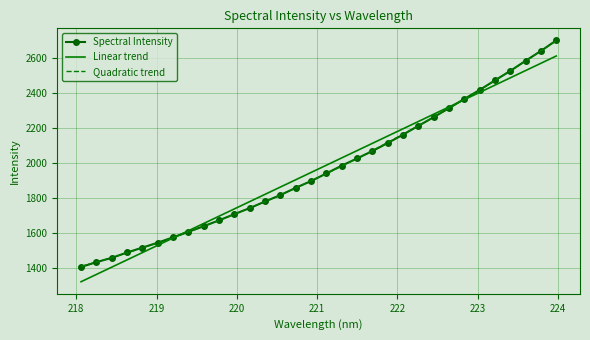

Which series has the widest spread of values?

Spectral Intensity